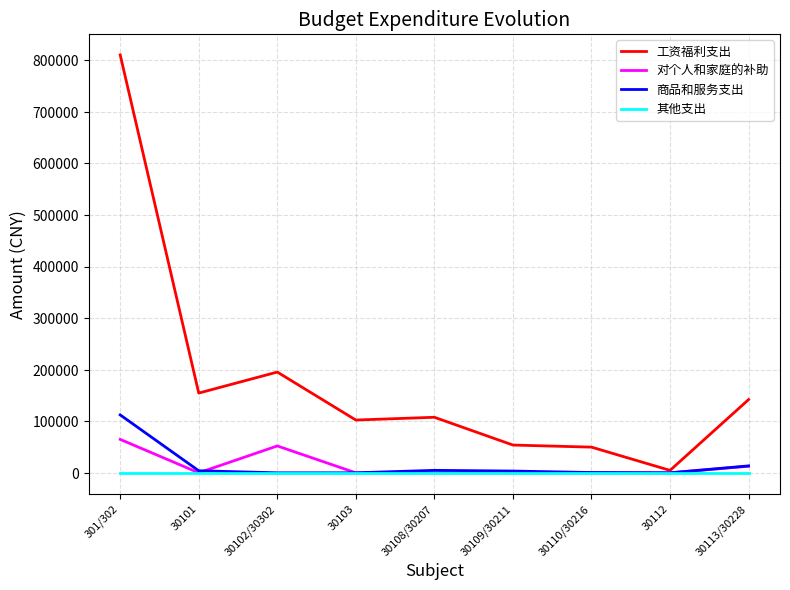

Read the 工资福利支出 value at 30109/30211.

53840.2